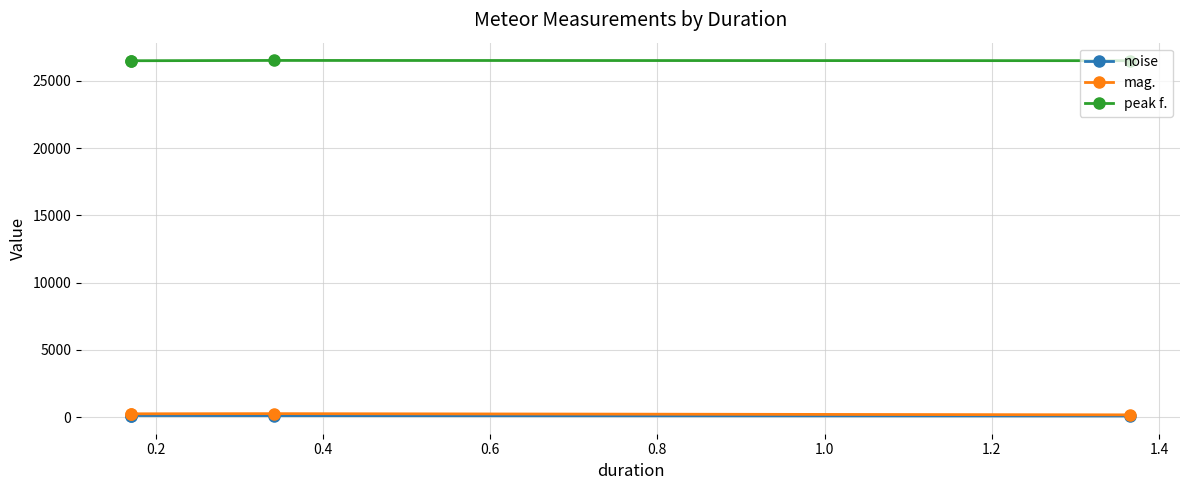

How many lines are shown in the chart?

3